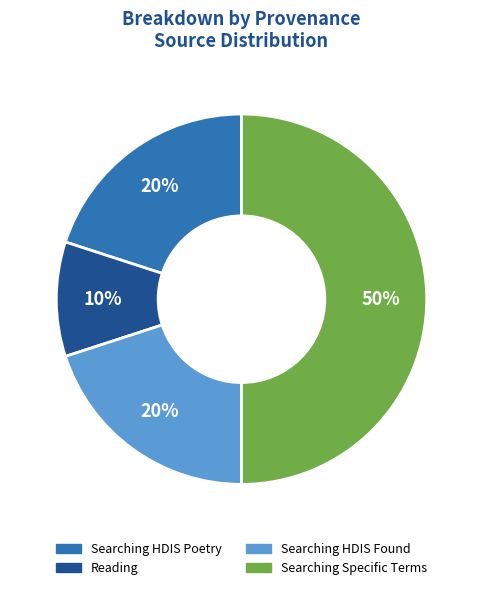

Is it true that Searching Specific Terms is 57% of the pie?

False